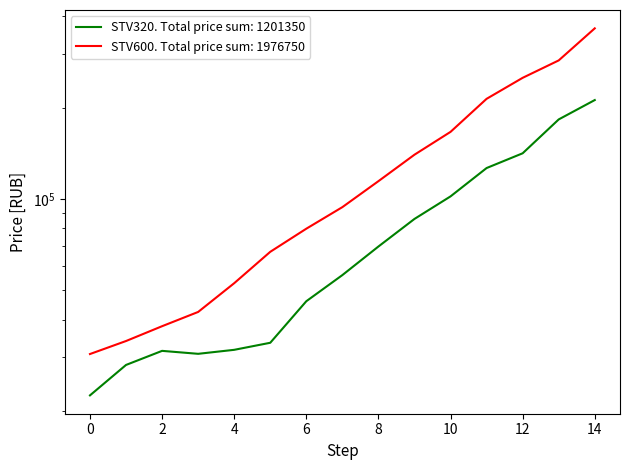

What position from the right is 2?

13